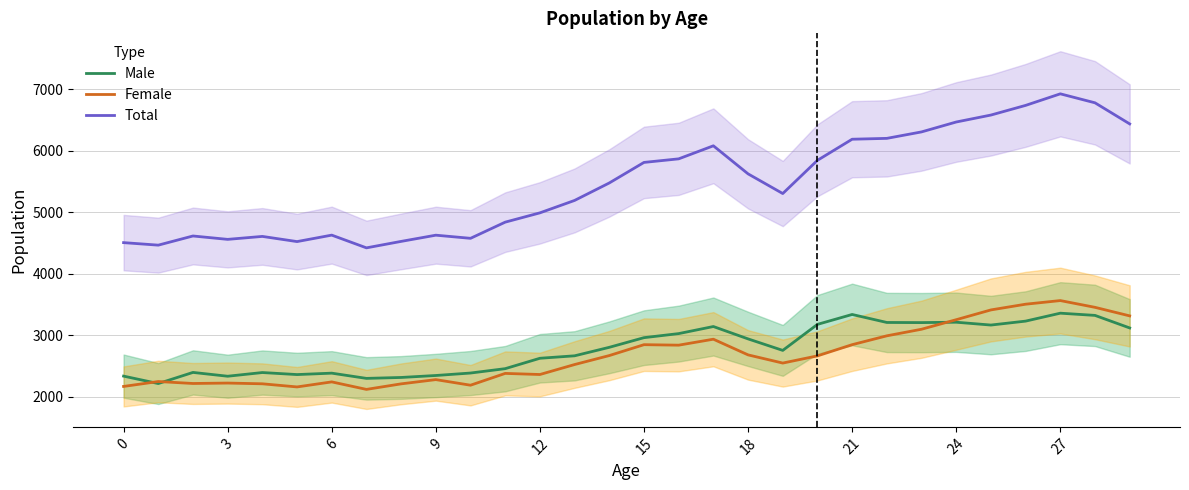

What is the approximate value of Female at 18, to the nearest 10?

2680